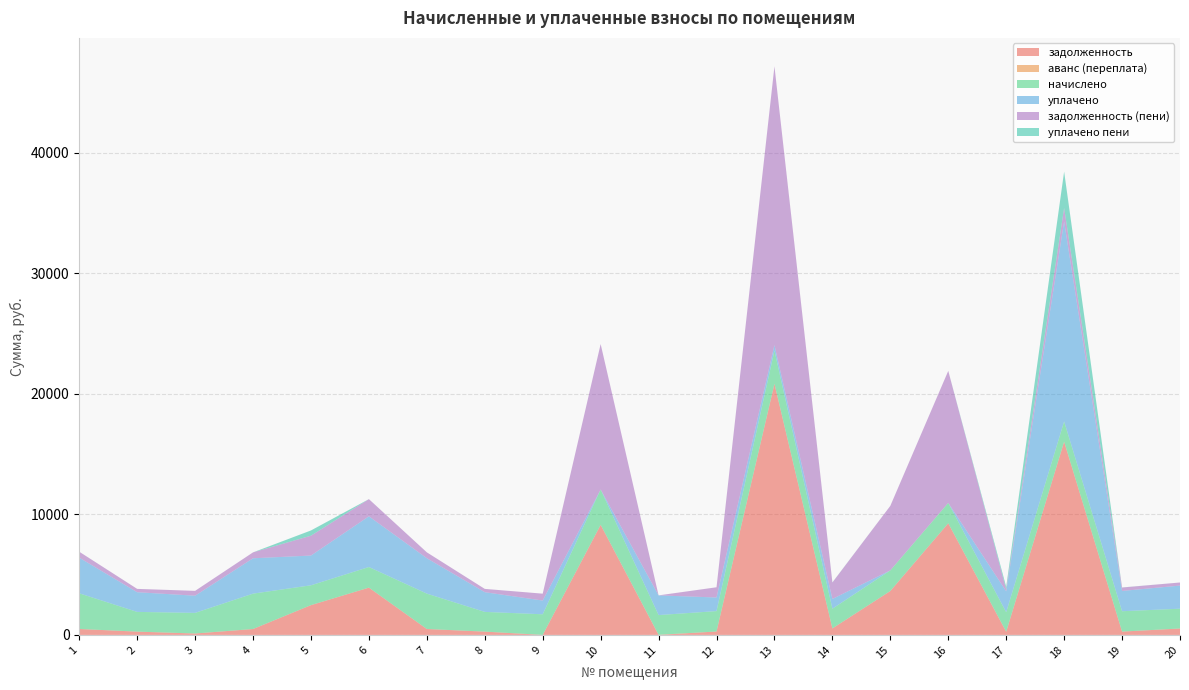

Reading left to right, what are all the values shown in this chart?

задолженность: 1=492.5	2=272.7	3=116.4	4=489.0	5=2470.3	6=3923.1	7=490.3	8=272.7	9=0.1	10=9133.6	11=0.0	12=281.8	13=20843.3	14=537.6	15=3644.0	16=9265.6	17=260.7	18=16037.1	19=274.4	20=531.4
аванс (переплата): 1=0.0	2=0.0	3=0.0	4=0.0	5=0.0	6=0.0	7=0.0	8=0.0	9=0.0	10=0.0	11=9.2	12=0.0	13=0.0	14=0.0	15=0.0	16=0.0	17=0.0	18=0.0	19=0.0	20=0.0
начислено: 1=2959.7	2=1636.4	3=1711.2	4=2935.9	5=1646.6	6=1711.2	7=2935.9	8=1636.4	9=1711.2	10=2935.9	11=1636.4	12=1694.2	13=2752.2	14=1636.4	15=1711.2	16=1690.8	17=1622.8	18=1680.6	19=1690.8	20=1643.2
уплачено: 1=2959.0	2=1634.2	3=1425.9	4=2935.5	5=2470.3	6=4208.3	7=2936.8	8=1636.3	9=1141.0	10=0.0	11=1635.0	12=1128.8	13=459.0	14=810.3	15=0.0	16=0.0	17=1733.7	18=16597.3	19=1683.7	20=1918.7
задолженность (пени): 1=493.2	2=274.9	3=401.8	4=489.4	5=1646.6	6=1426.0	7=489.4	8=272.8	9=570.3	10=12069.5	11=0.0	12=847.2	13=23136.5	14=1363.8	15=5355.2	16=10956.4	17=149.8	18=1120.4	19=281.5	20=255.9
уплачено пени: 1=0.0	2=0.8	3=0.0	4=0.0	5=435.7	6=0.0	7=0.0	8=0.2	9=0.0	10=0.0	11=0.0	12=0.7	13=0.0	14=9.3	15=0.0	16=0.0	17=223.3	18=3015.7	19=7.5	20=0.0